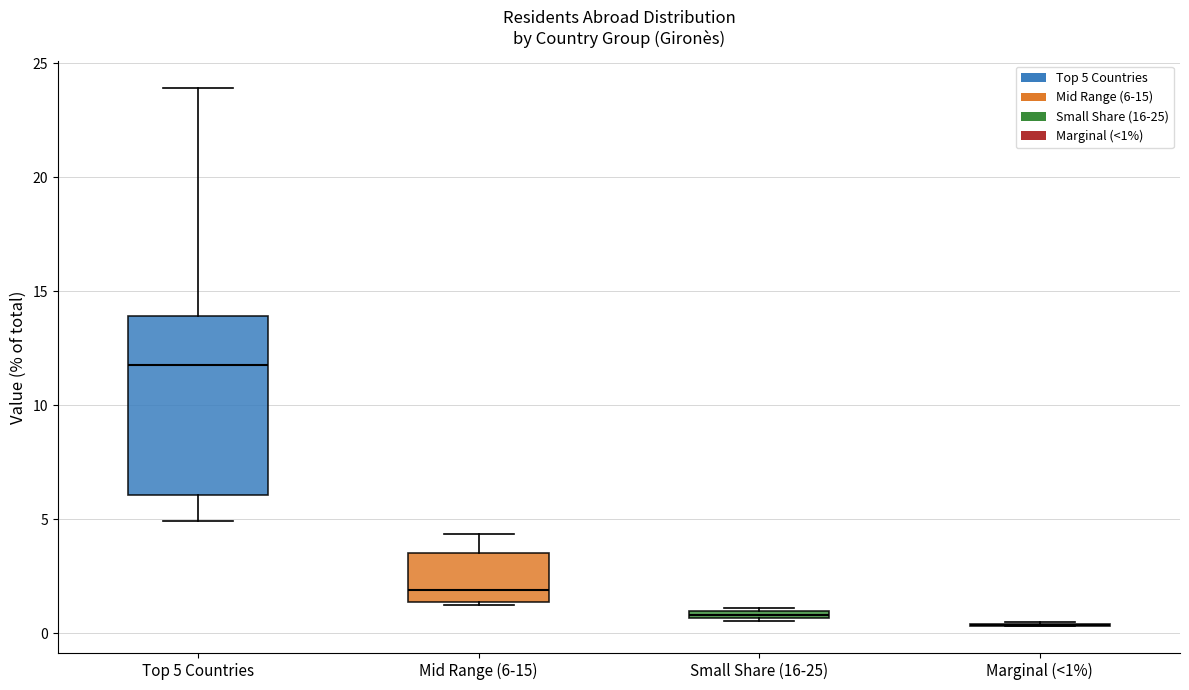

Which box is the tallest, from its lower edge to its upper edge?

Top 5 Countries